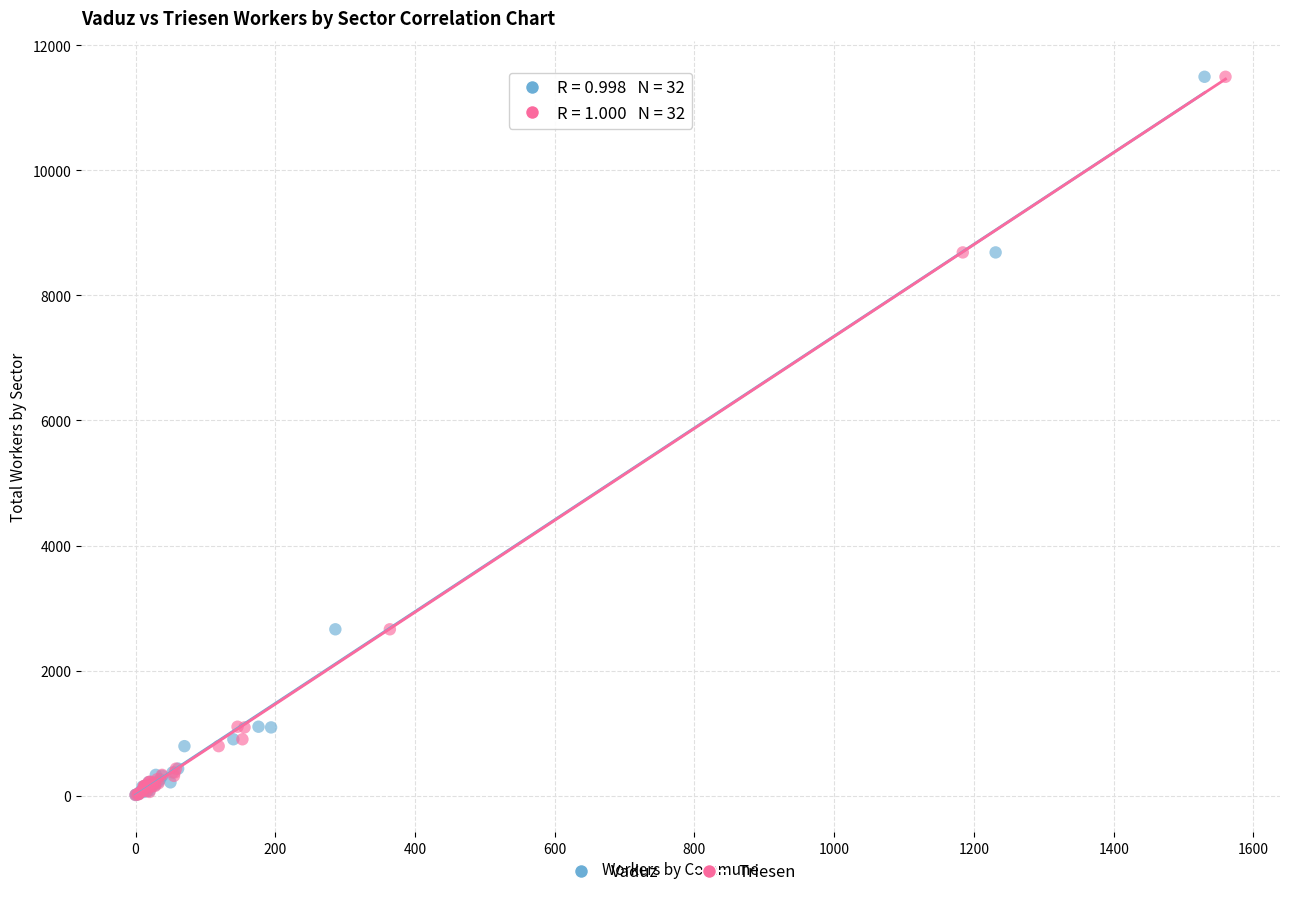

What are all the series names shown in the legend?

Vaduz, Triesen